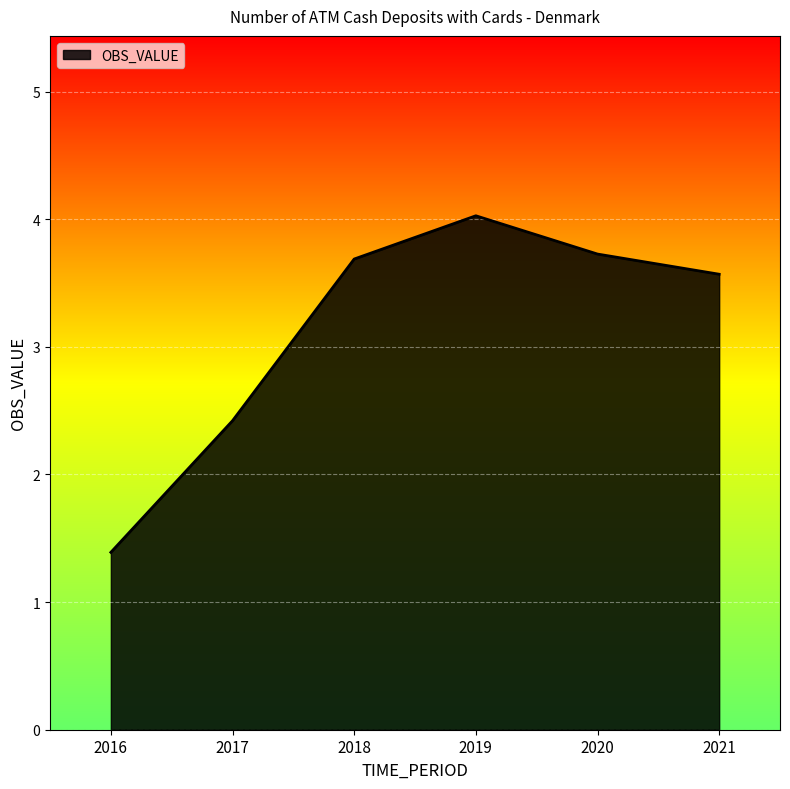

Is it true that the value at 2021 is 1.6?

False